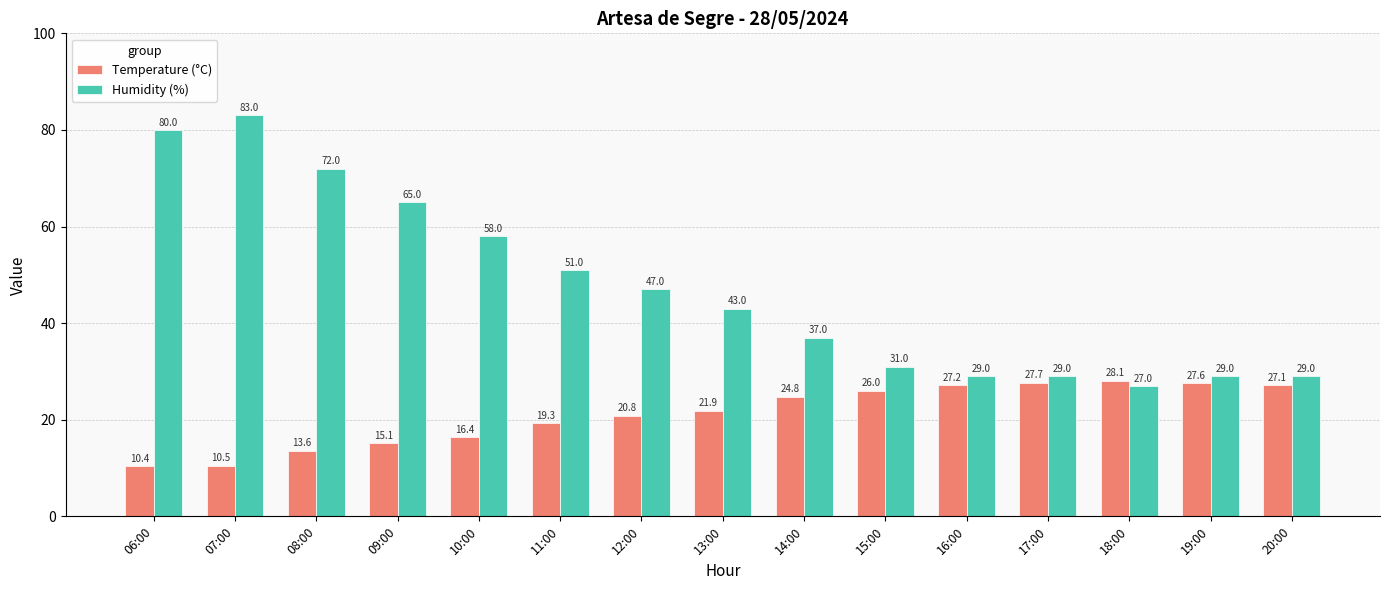

Between 12:00 and 16:00, which series saw the biggest shift?

Humidity (%)